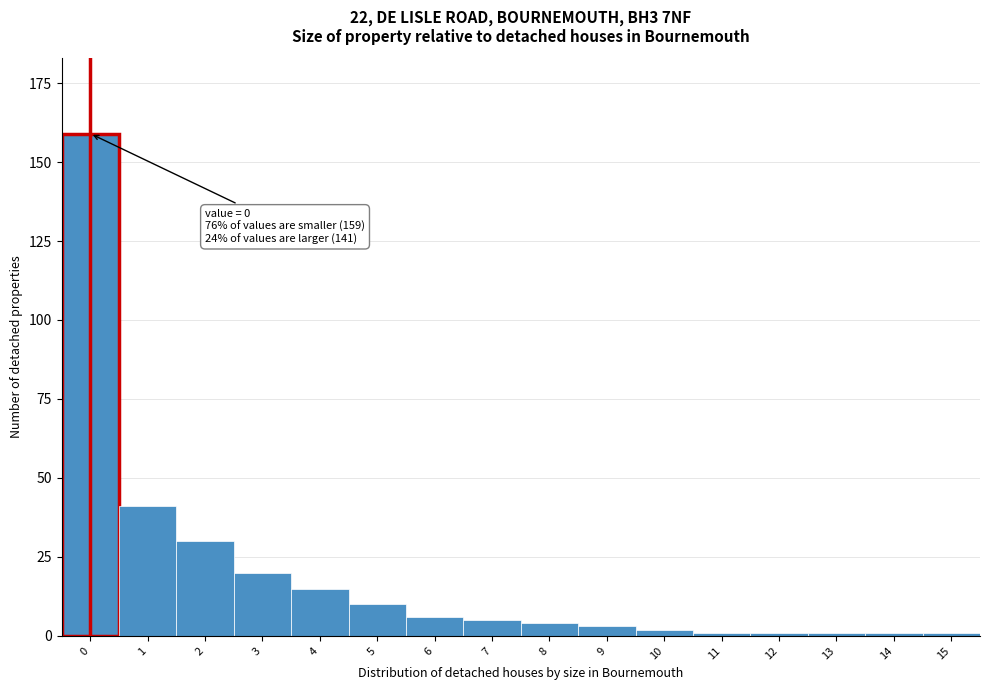

Reading right to left, what are all the values shown in this chart?

15=1	14=1	13=1	12=1	11=1	10=2	9=3	8=4	7=5	6=6	5=10	4=15	3=20	2=30	1=41	0=159